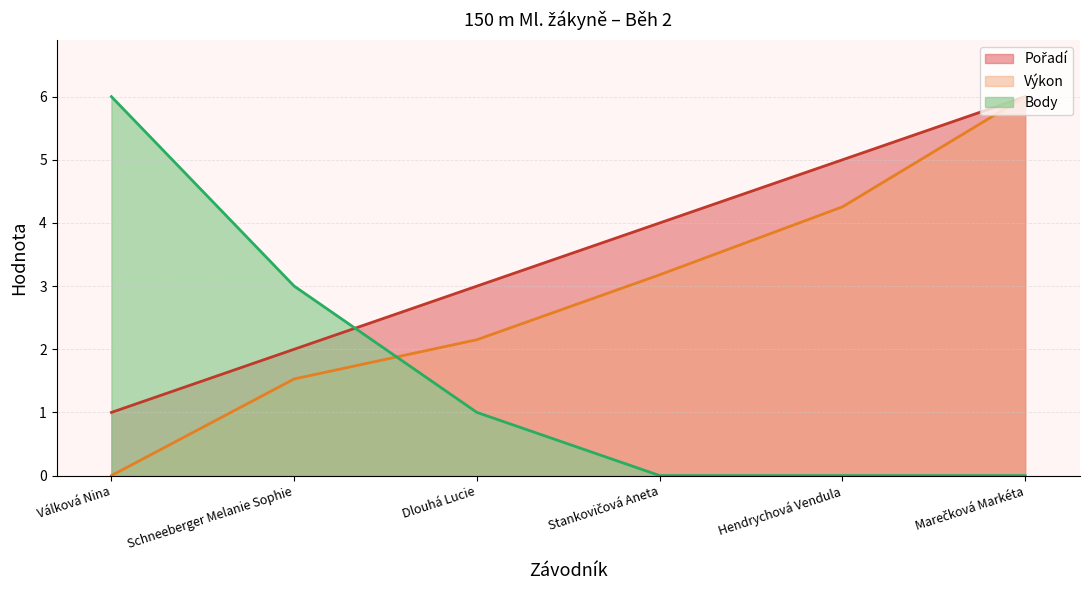

Which series has the largest range (max minus min)?

Výkon